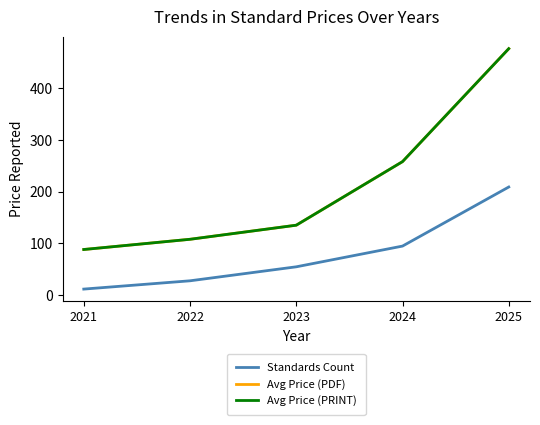

Reading left to right, what are all the values shown in this chart?

Standards Count: 2021=12.0	2022=28.0	2023=55.0	2024=95.0	2025=209.0
Avg Price (PDF): 2021=88.4	2022=108.1	2023=135.3	2024=258.0	2025=476.0
Avg Price (PRINT): 2021=88.4	2022=108.1	2023=135.3	2024=258.0	2025=476.0